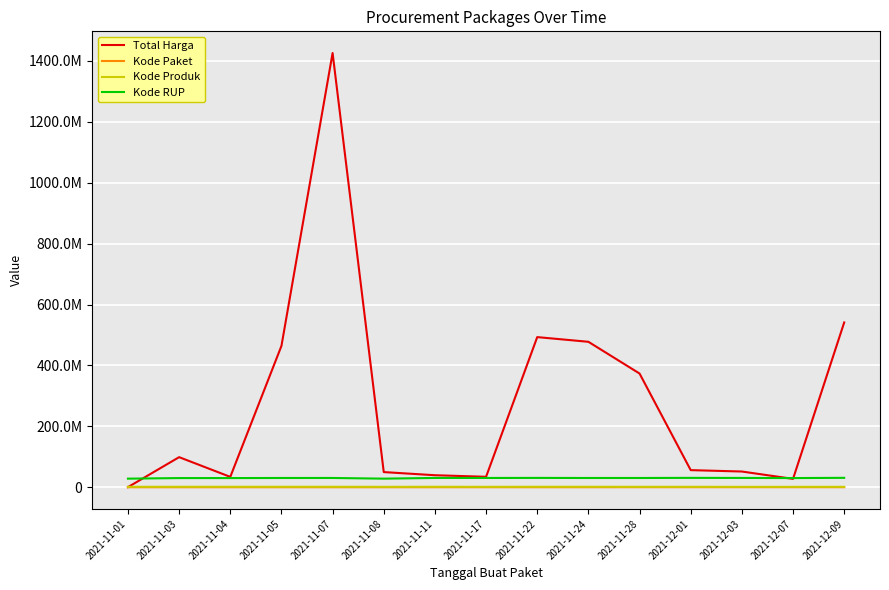

Which series has the widest spread of values?

Total Harga